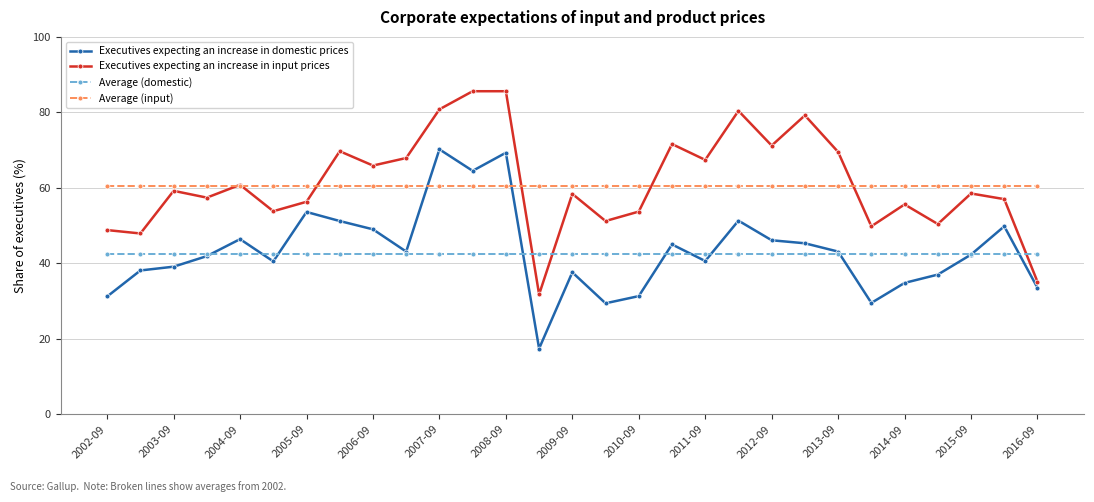

Which series has the widest spread of values?

Executives expecting an increase in input prices